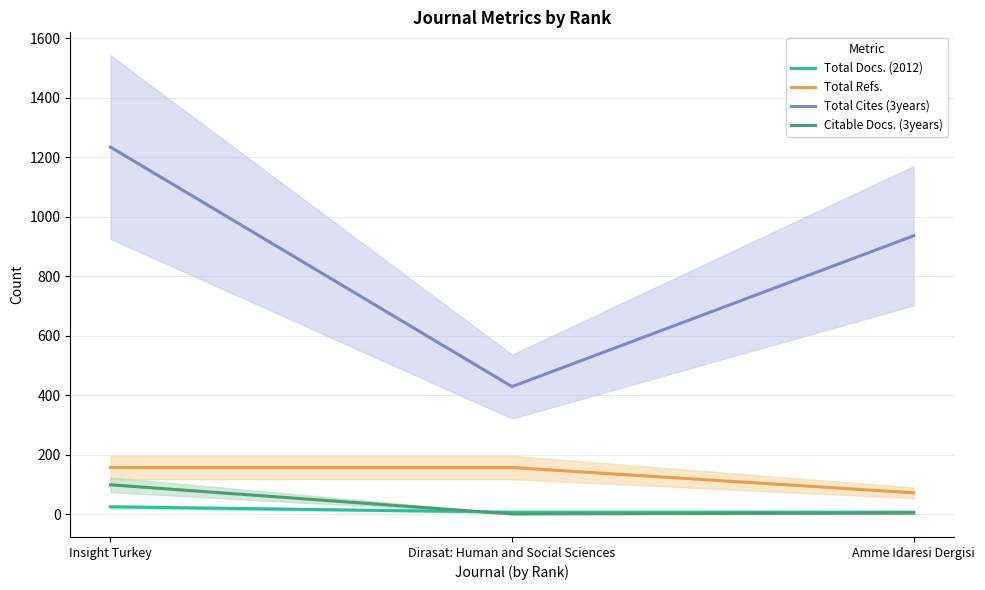

Which series has the largest total across all categories?

Total Cites (3years)